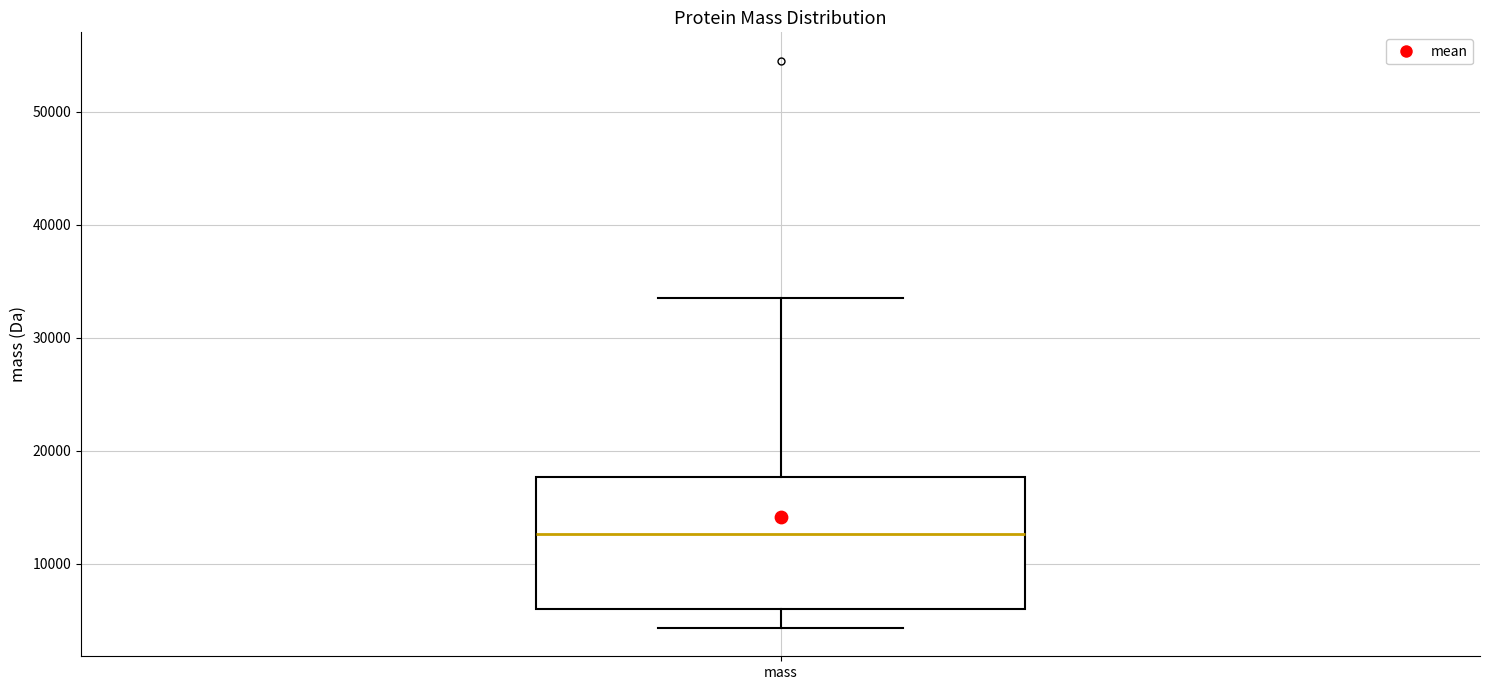

Where does the upper whisker of the box for mass end on the y-axis? The values are not printed on the chart, so give them approximately, as read against the axis.

34000